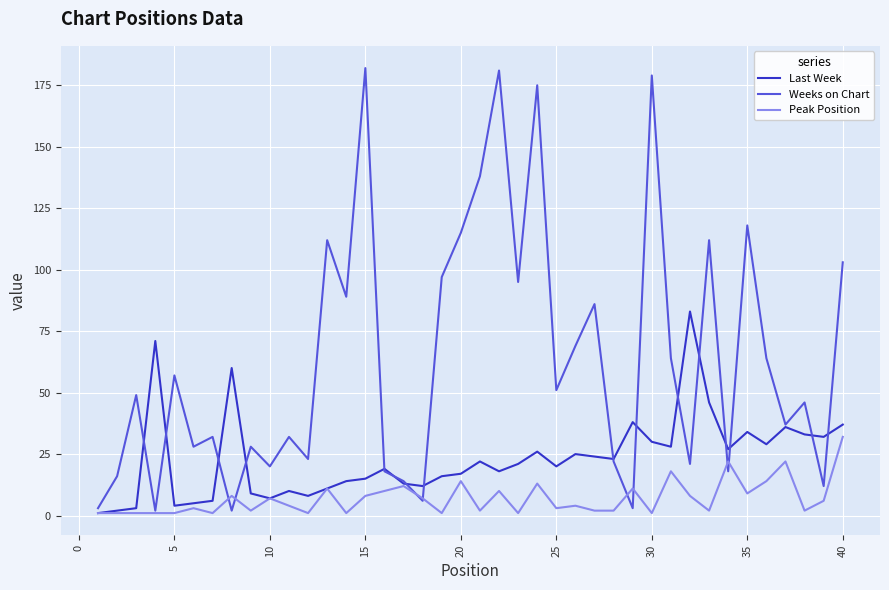

List the series in order of their overall mean, lowest first.

Peak Position, Last Week, Weeks on Chart